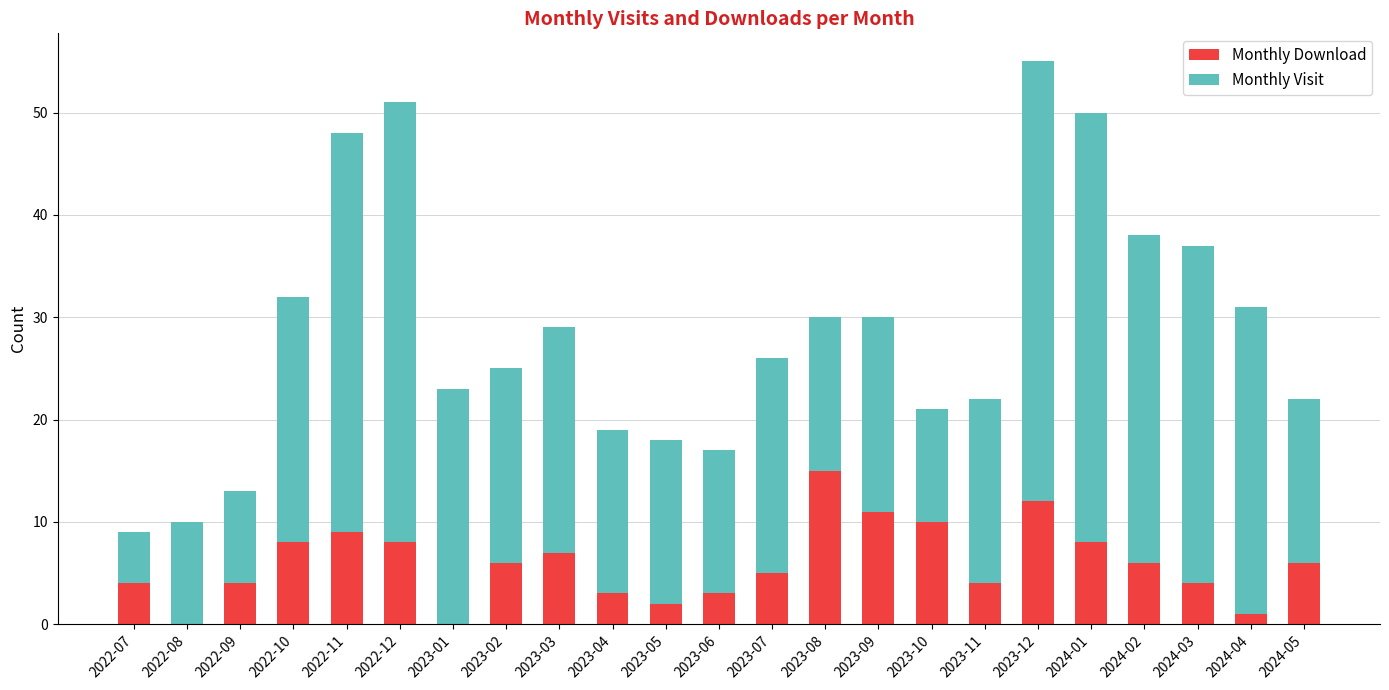

What is the sum of all Monthly Download values?

136